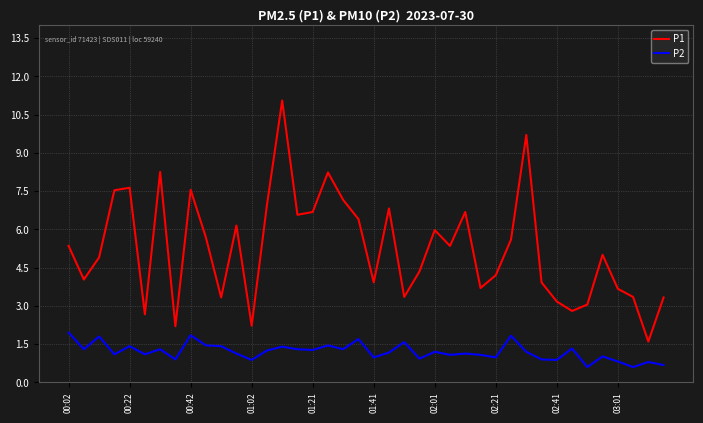

True or false: P1 and P2 intersect in this chart.

False